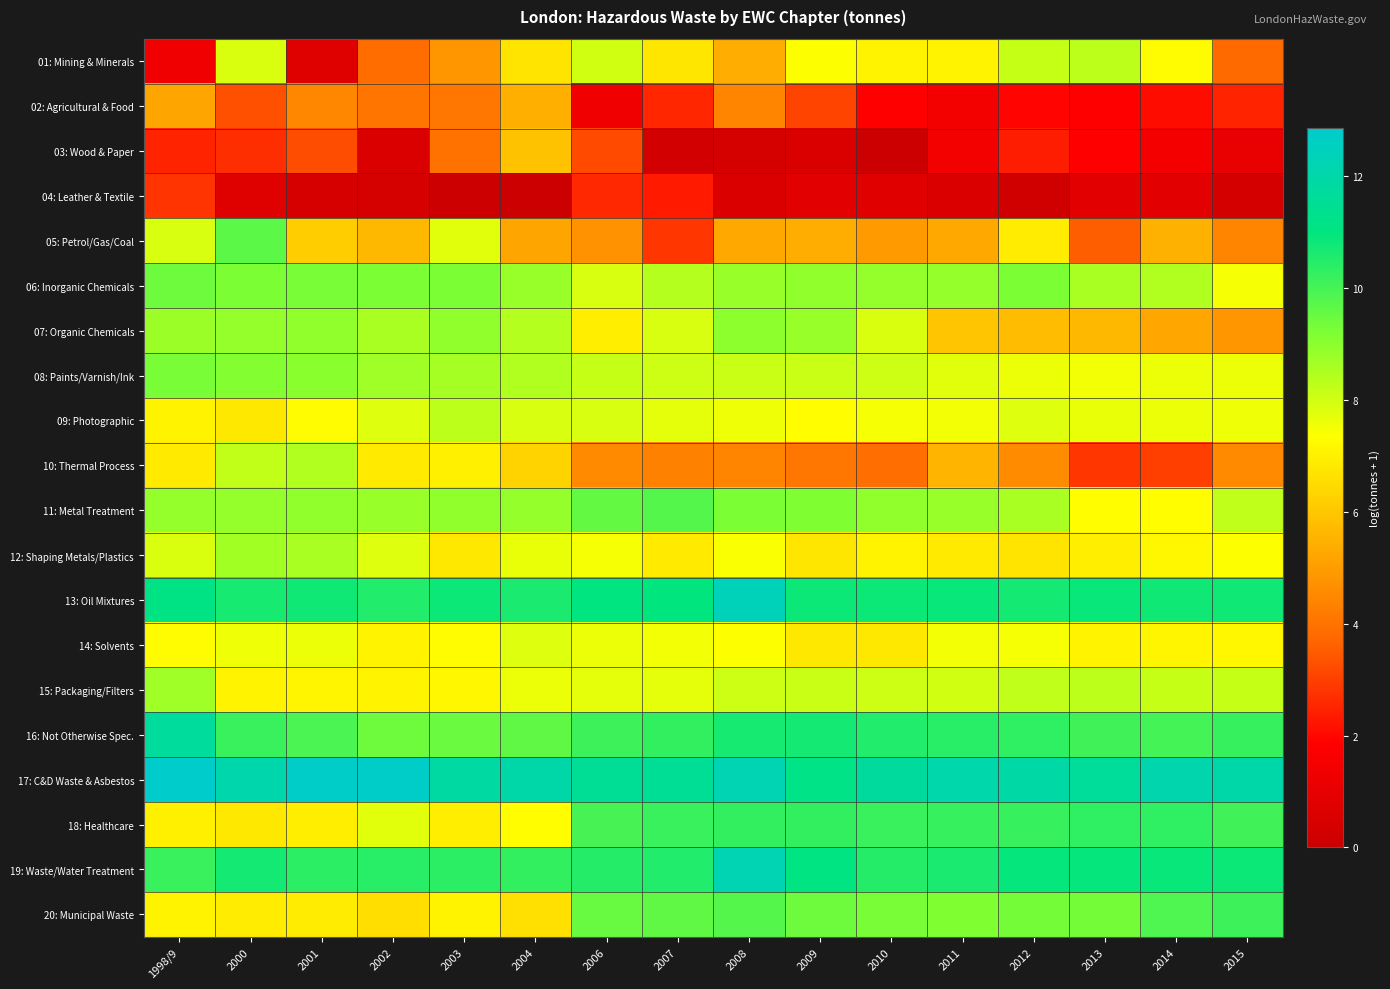

Count the number of categories in the chart.

16